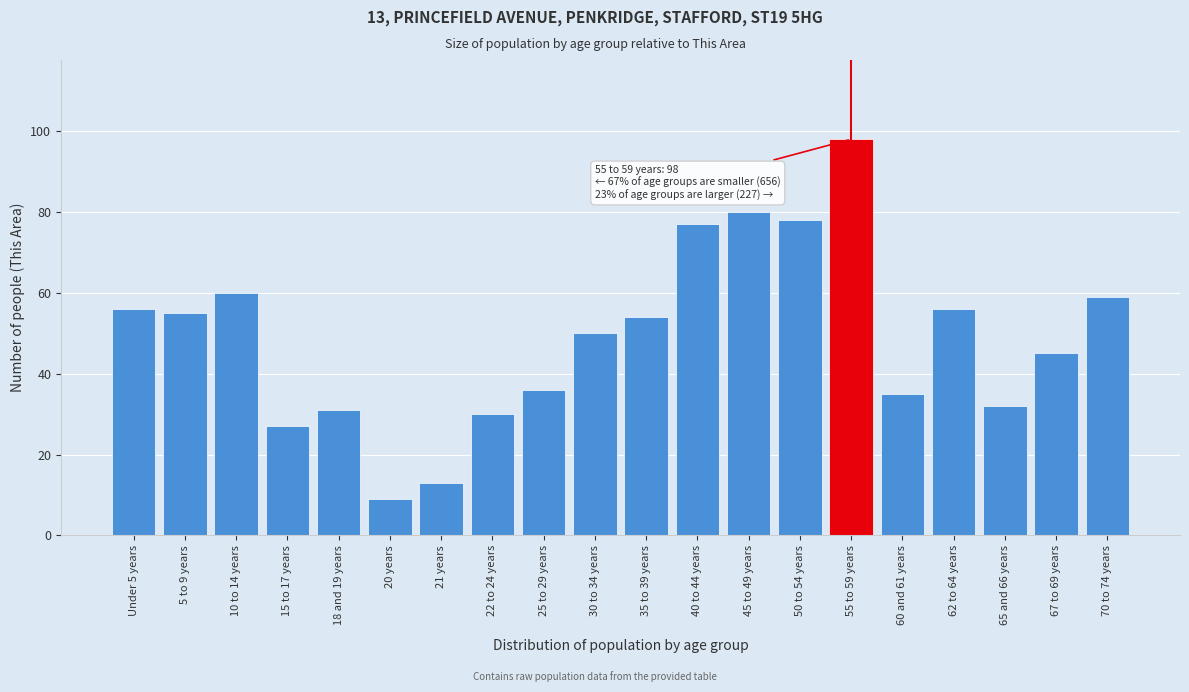

Reading left to right, extract all data points from this chart.

Under 5 years=56	5 to 9 years=55	10 to 14 years=60	15 to 17 years=27	18 and 19 years=31	20 years=9	21 years=13	22 to 24 years=30	25 to 29 years=36	30 to 34 years=50	35 to 39 years=54	40 to 44 years=77	45 to 49 years=80	50 to 54 years=78	55 to 59 years=98	60 and 61 years=35	62 to 64 years=56	65 and 66 years=32	67 to 69 years=45	70 to 74 years=59